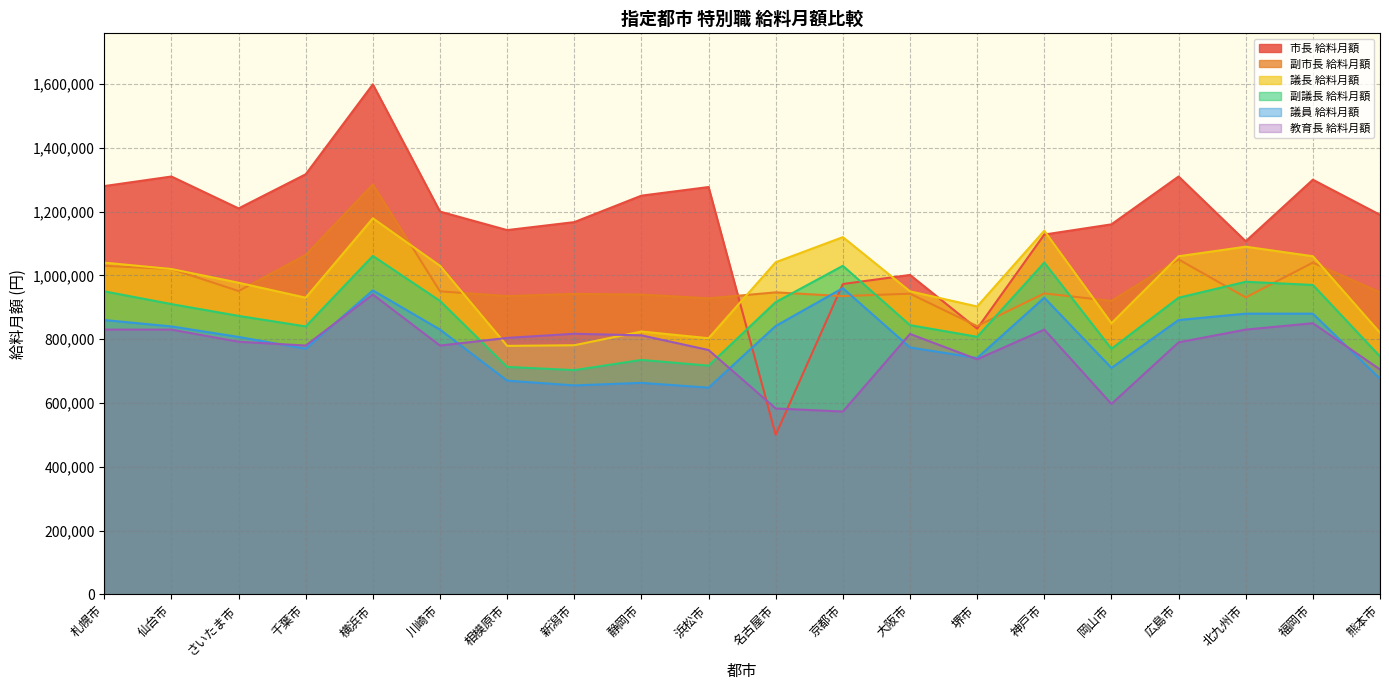

Where is 市長 給料月額 nearest to the value 1049500?

大阪市